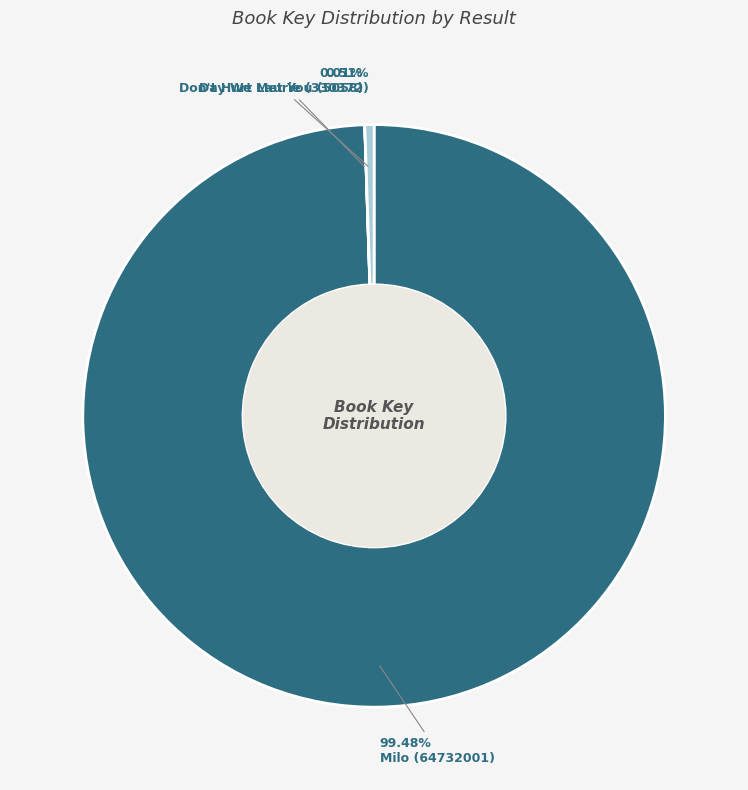

The Don't Hurt Laurie (330372) slice represents 11% of the pie. True or false?

False